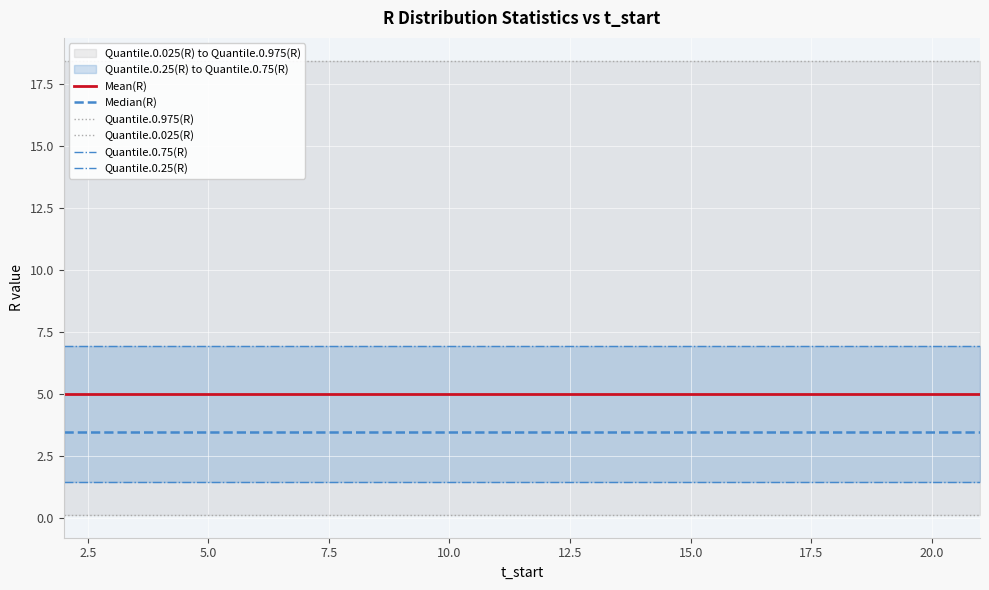

Does the chart display data point markers on the line(s)?

No